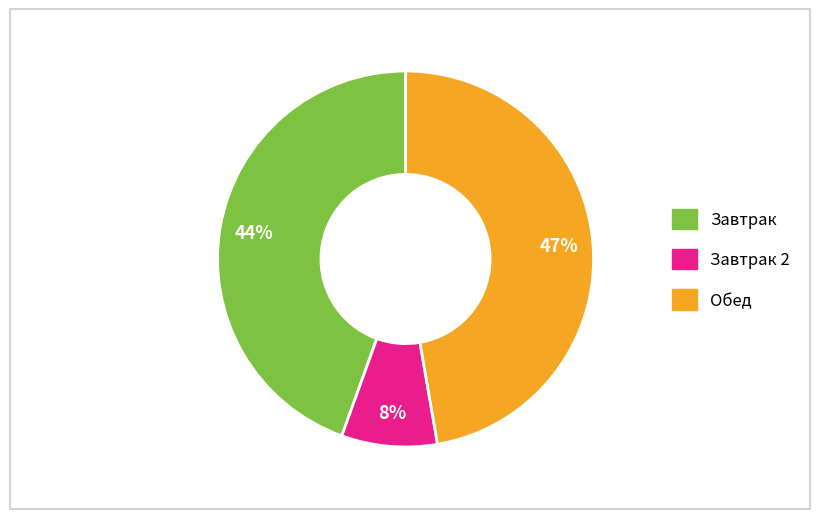

To the nearest percent, what is the difference between the largest and smallest slice percentages?

39%